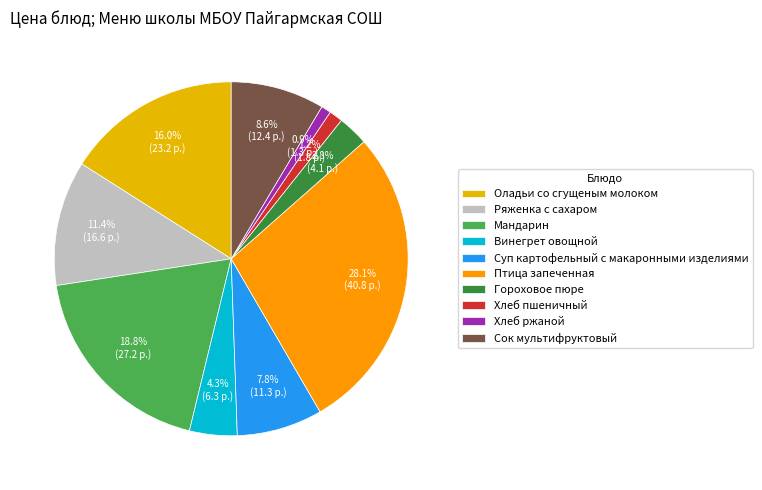

Does Мандарин represent more than half of the total?

No